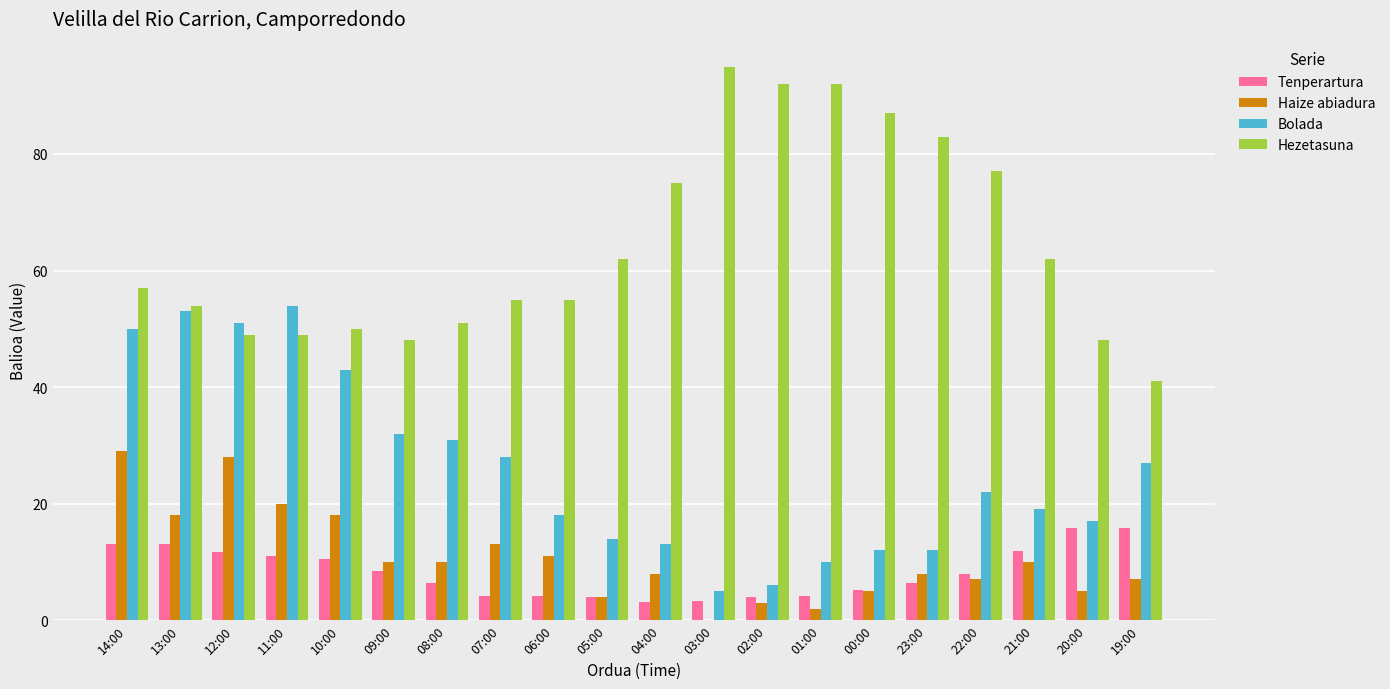

Between 08:00 and 05:00, which series saw the biggest shift?

Bolada